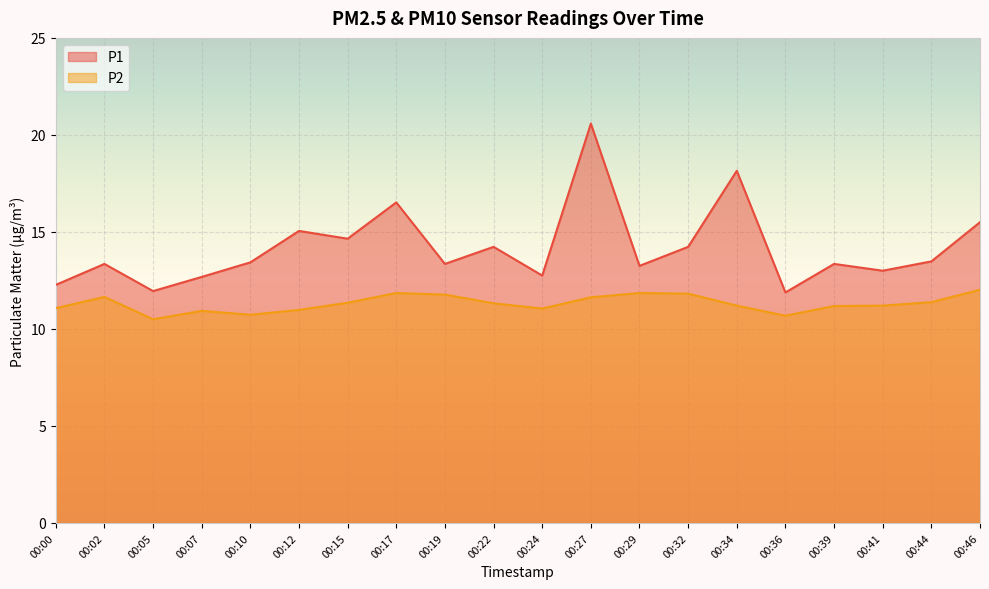

How many interior local valleys does the P1 series have?

7